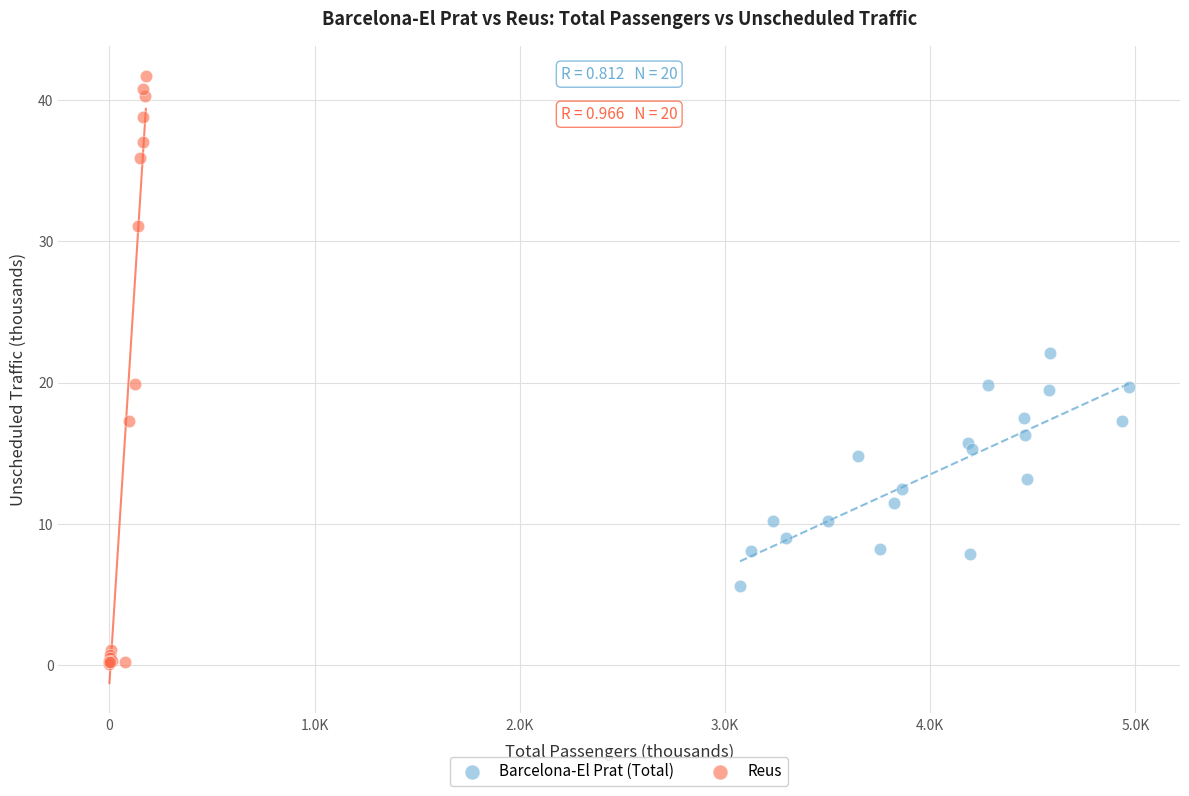

Which series has the widest spread of Y values?

Reus